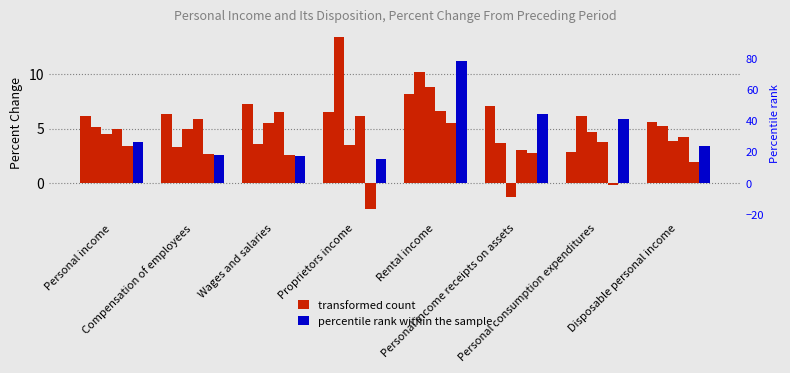

Rank the categories by 2014 Q2 value from highest to lowest.

Proprietors income, Rental income, Personal consumption expenditures, Disposable personal income, Personal income, Personal income receipts on assets, Wages and salaries, Compensation of employees